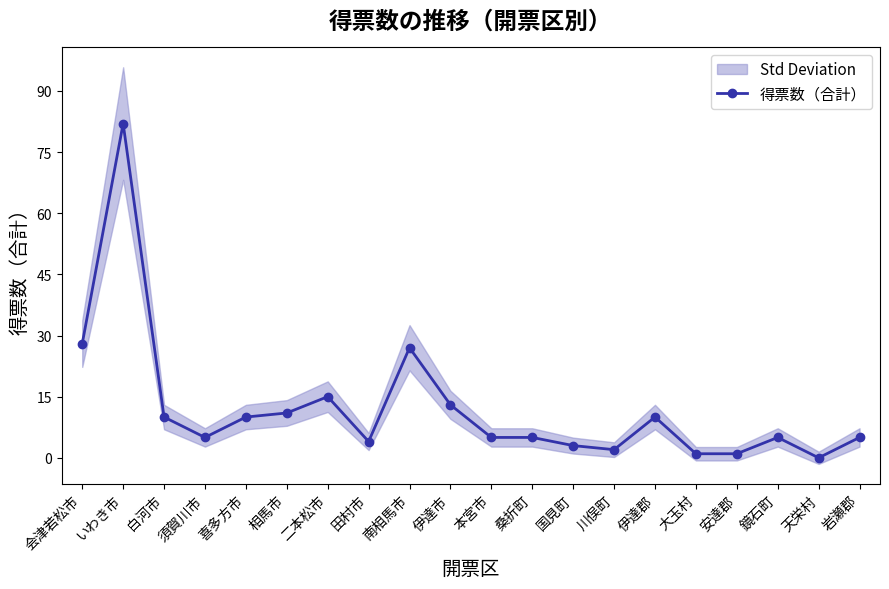

What is the sum of all values?

242